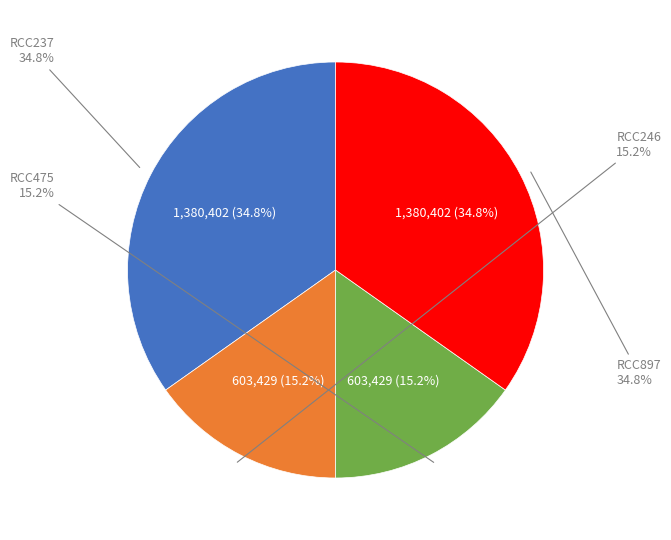

Which has a higher value, RCC897 or RCC237?

RCC897